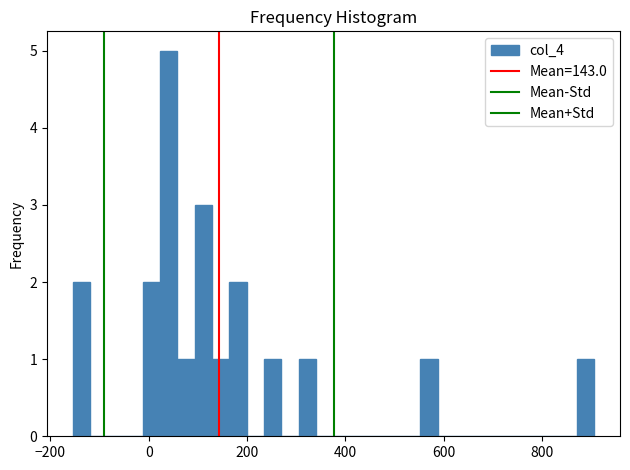

Read against the x-axis, roughly where is the centre of the tallest bar?

40